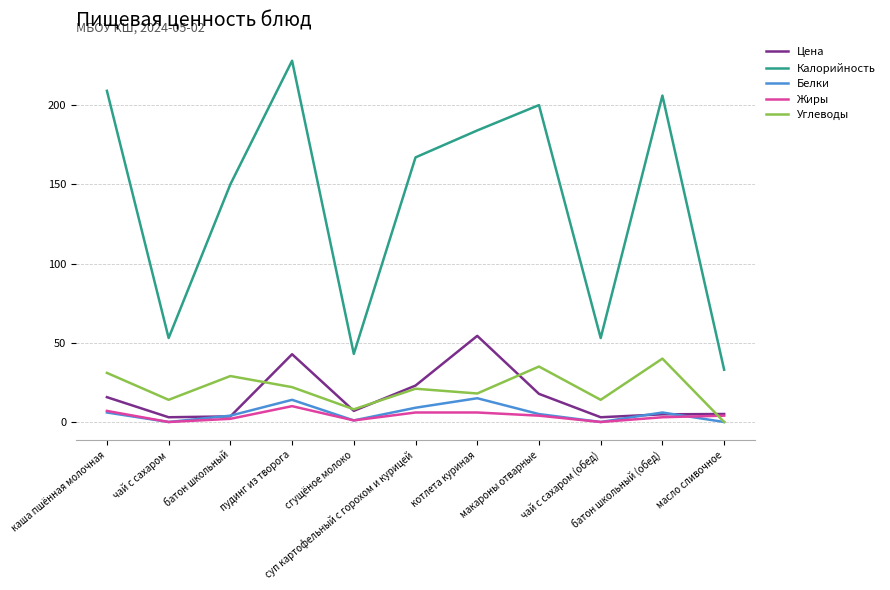

True or false: Белки and Калорийность intersect in this chart.

False